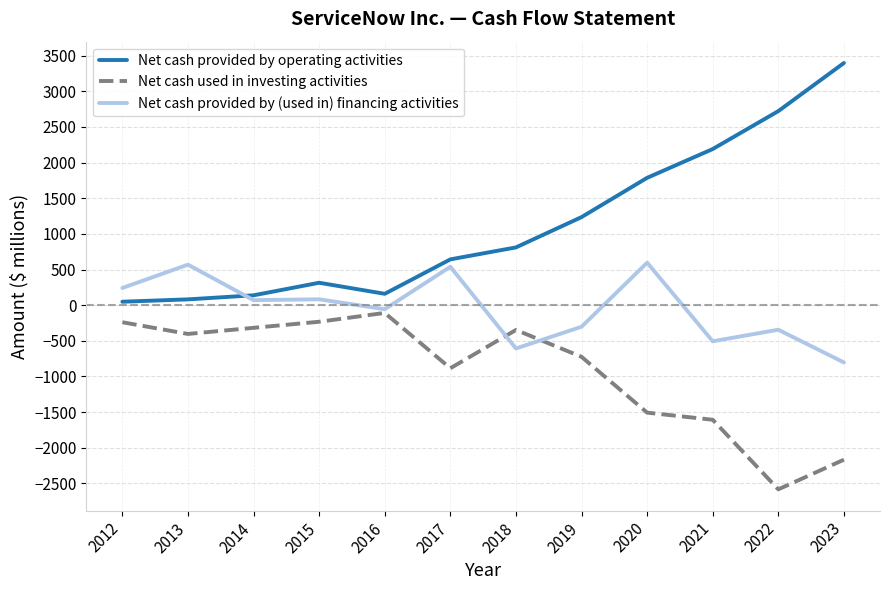

How many categories are shown in the chart?

12